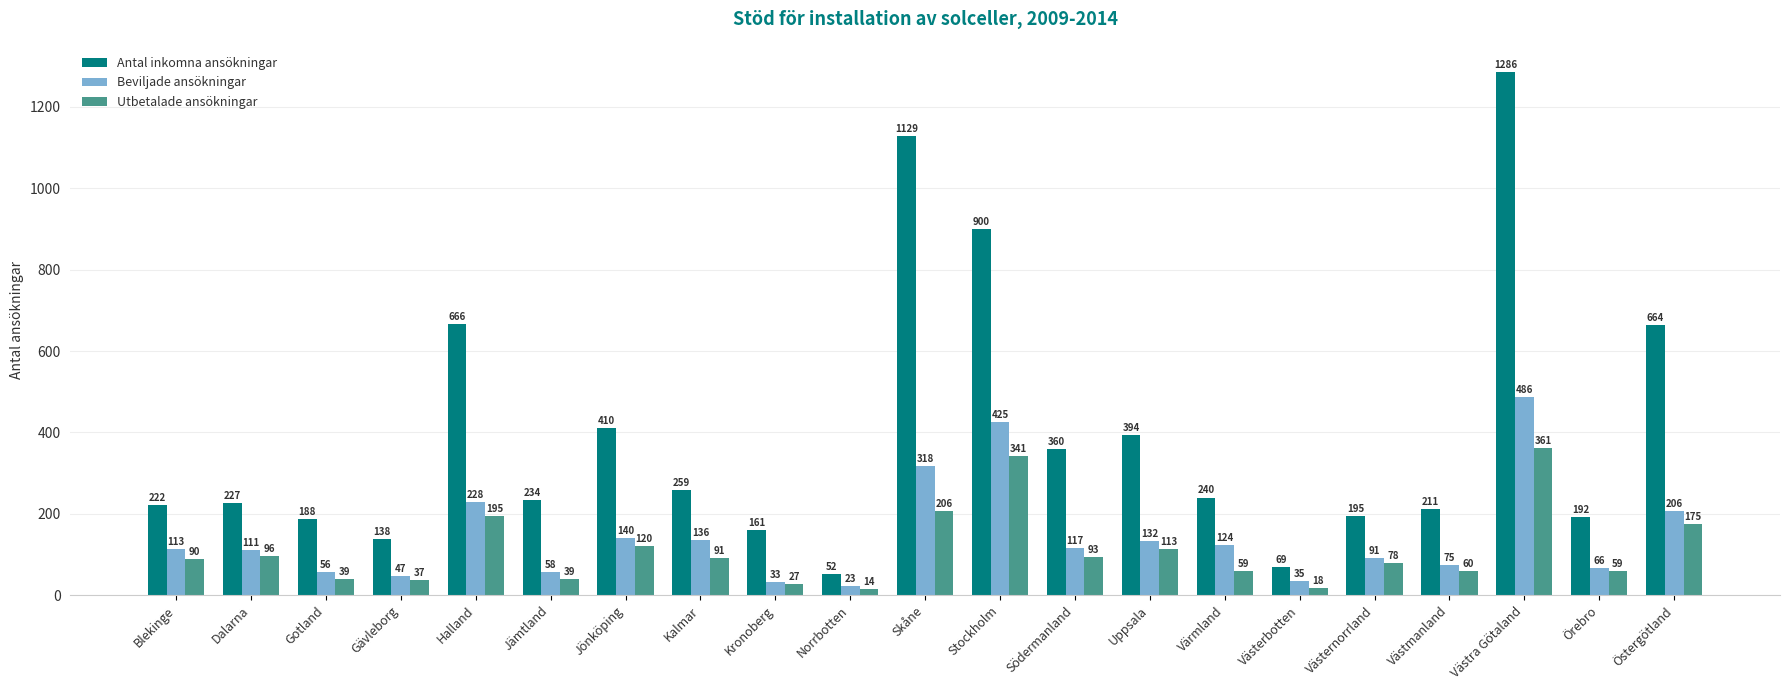

Which series has the widest spread of values?

Antal inkomna ansökningar